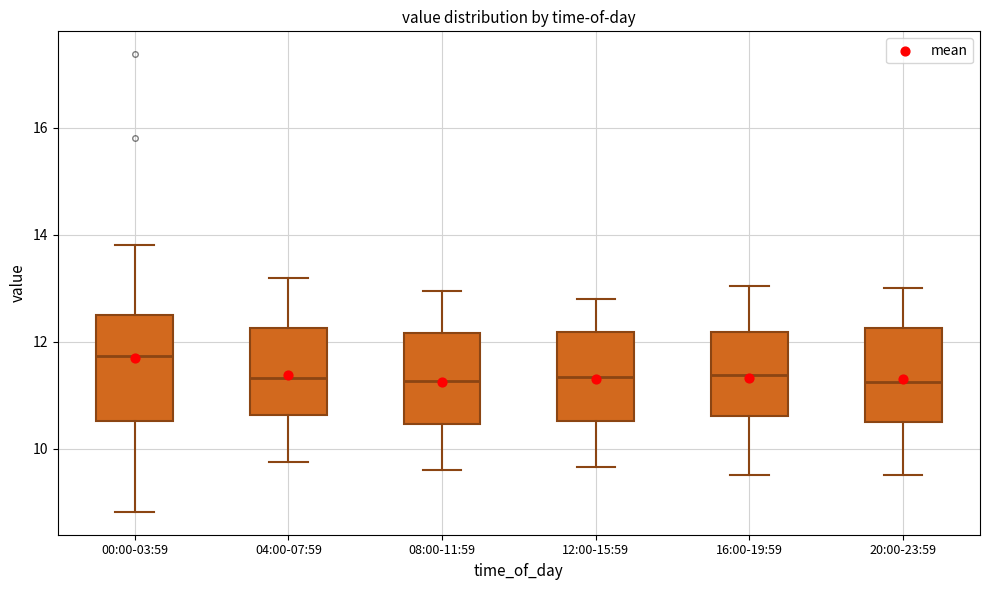

Reading left to right, read every box against the y-axis: the position of its median line, the range the box covers, and the ends of its whiskers. The values are not printed on the chart, so give them approximately, as read against the axis.

00:00-03:59: median 11.8, box 10.6 to 12.6, whiskers 8.8 to 13.8
04:00-07:59: median 11.4, box 10.6 to 12.2, whiskers 9.8 to 13.2
08:00-11:59: median 11.2, box 10.4 to 12.2, whiskers 9.6 to 13.0
12:00-15:59: median 11.4, box 10.6 to 12.2, whiskers 9.6 to 12.8
16:00-19:59: median 11.4, box 10.6 to 12.2, whiskers 9.6 to 13.0
20:00-23:59: median 11.2, box 10.6 to 12.2, whiskers 9.6 to 13.0